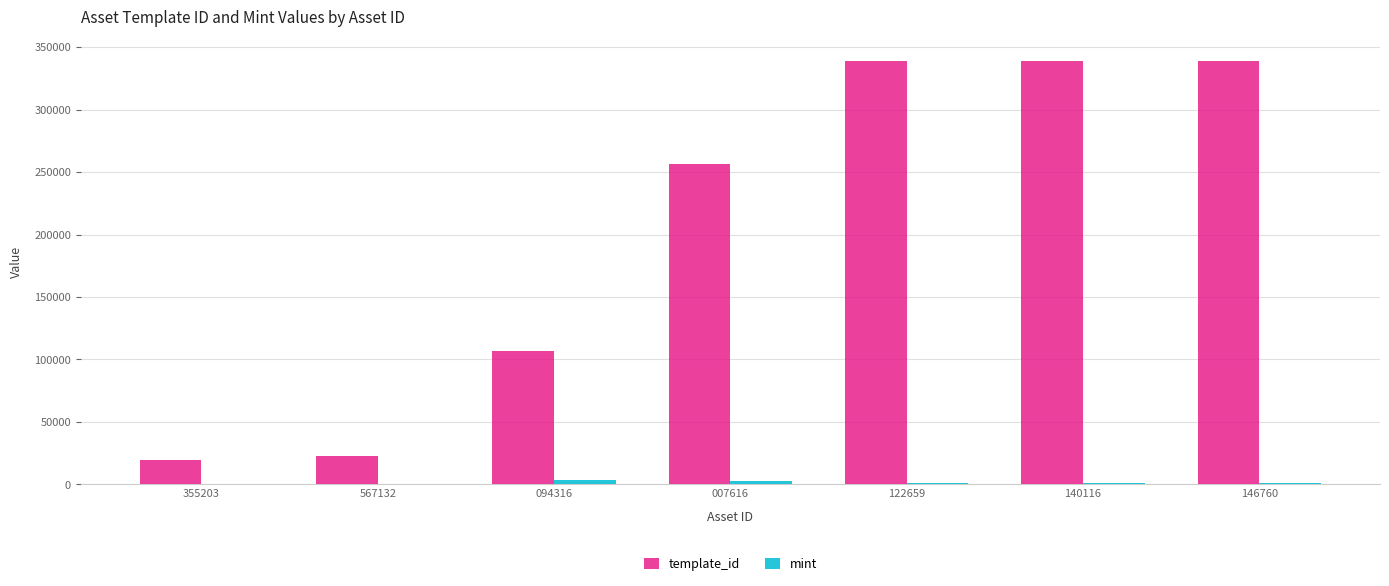

What is the maximum value for template_id?

339233